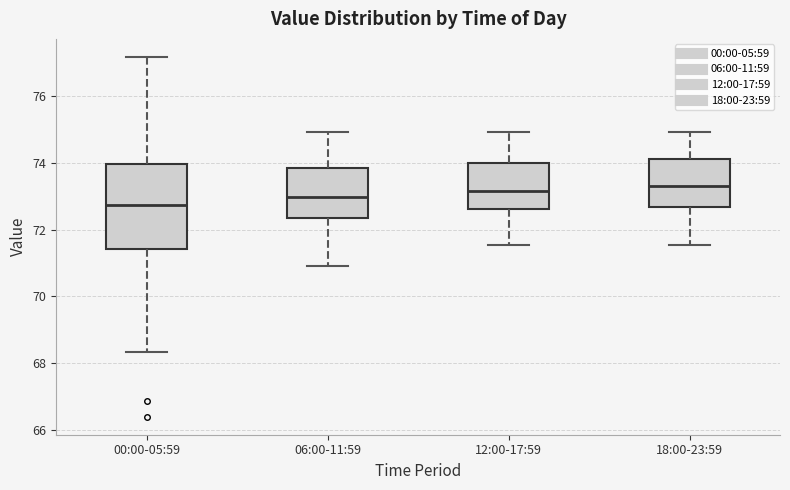

Reading left to right, read every box against the y-axis: the position of its median line, the range the box covers, and the ends of its whiskers. The values are not printed on the chart, so give them approximately, as read against the axis.

00:00-05:59: median 72.8, box 71.4 to 74.0, whiskers 68.4 to 77.2
06:00-11:59: median 73.0, box 72.4 to 73.8, whiskers 71.0 to 75.0
12:00-17:59: median 73.2, box 72.6 to 74.0, whiskers 71.6 to 75.0
18:00-23:59: median 73.4, box 72.6 to 74.2, whiskers 71.6 to 75.0